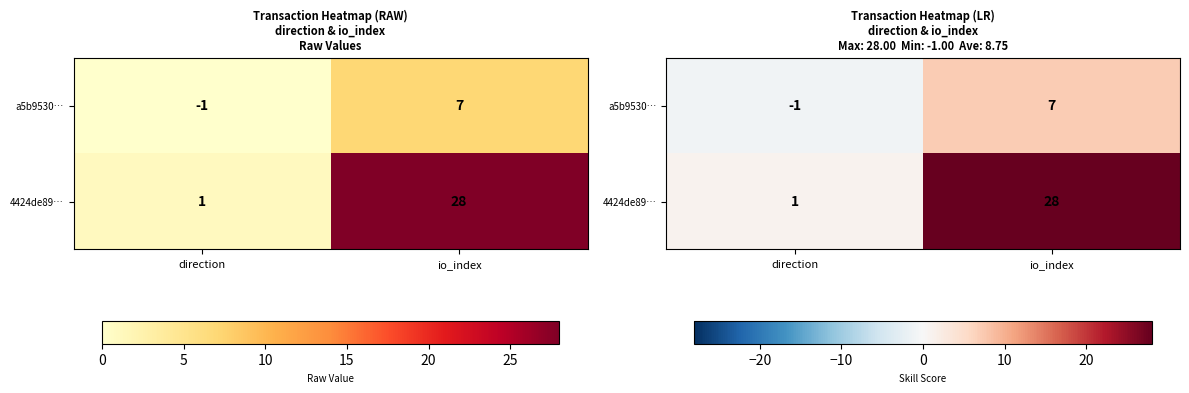

Rank the categories by 4424de89… value from lowest to highest.

direction, io_index